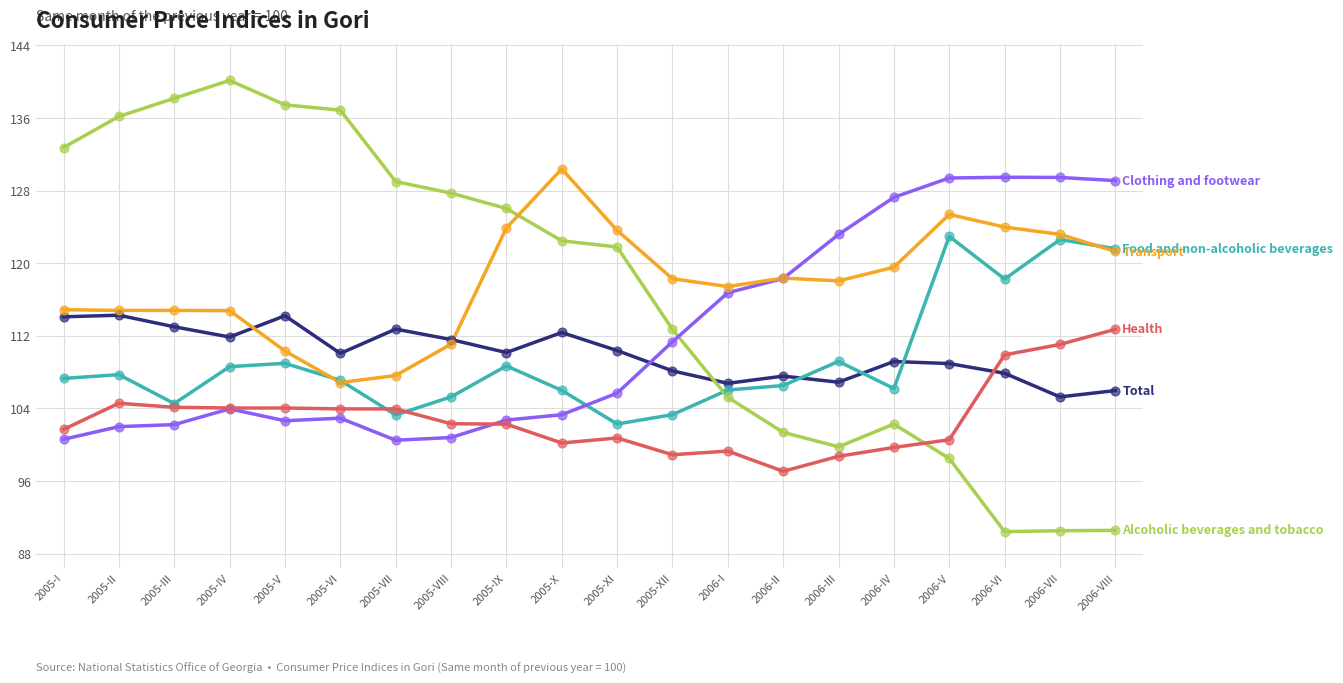

What is the total value across all series at 2005-V?

677.6